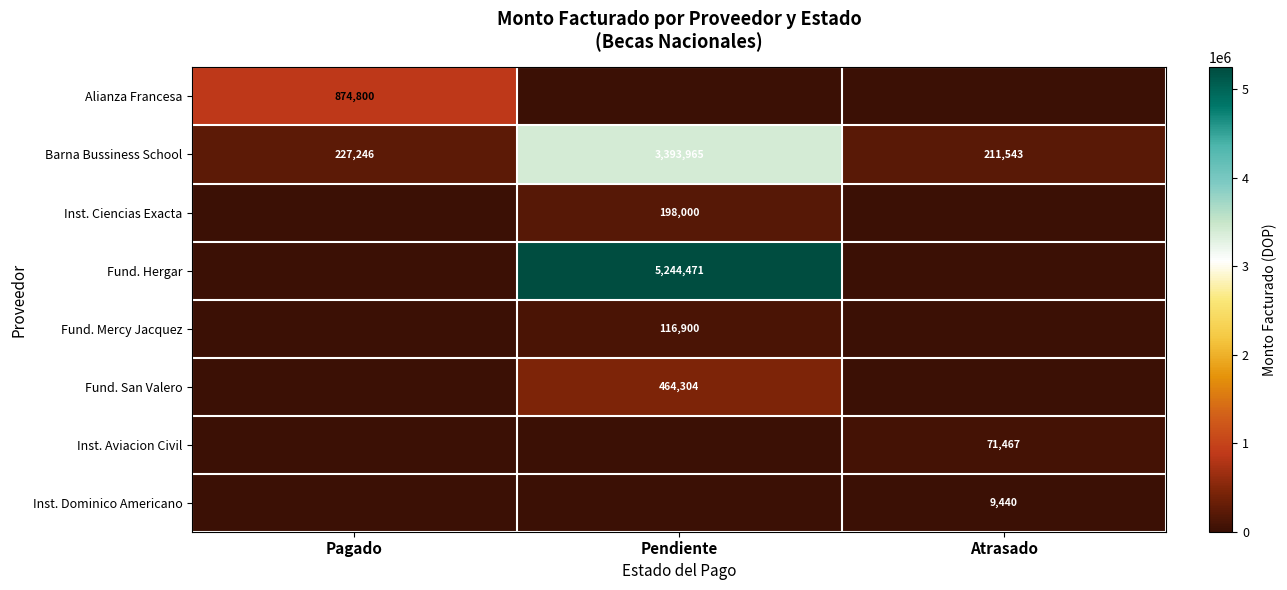

What is the greatest value displayed?

5244470.7